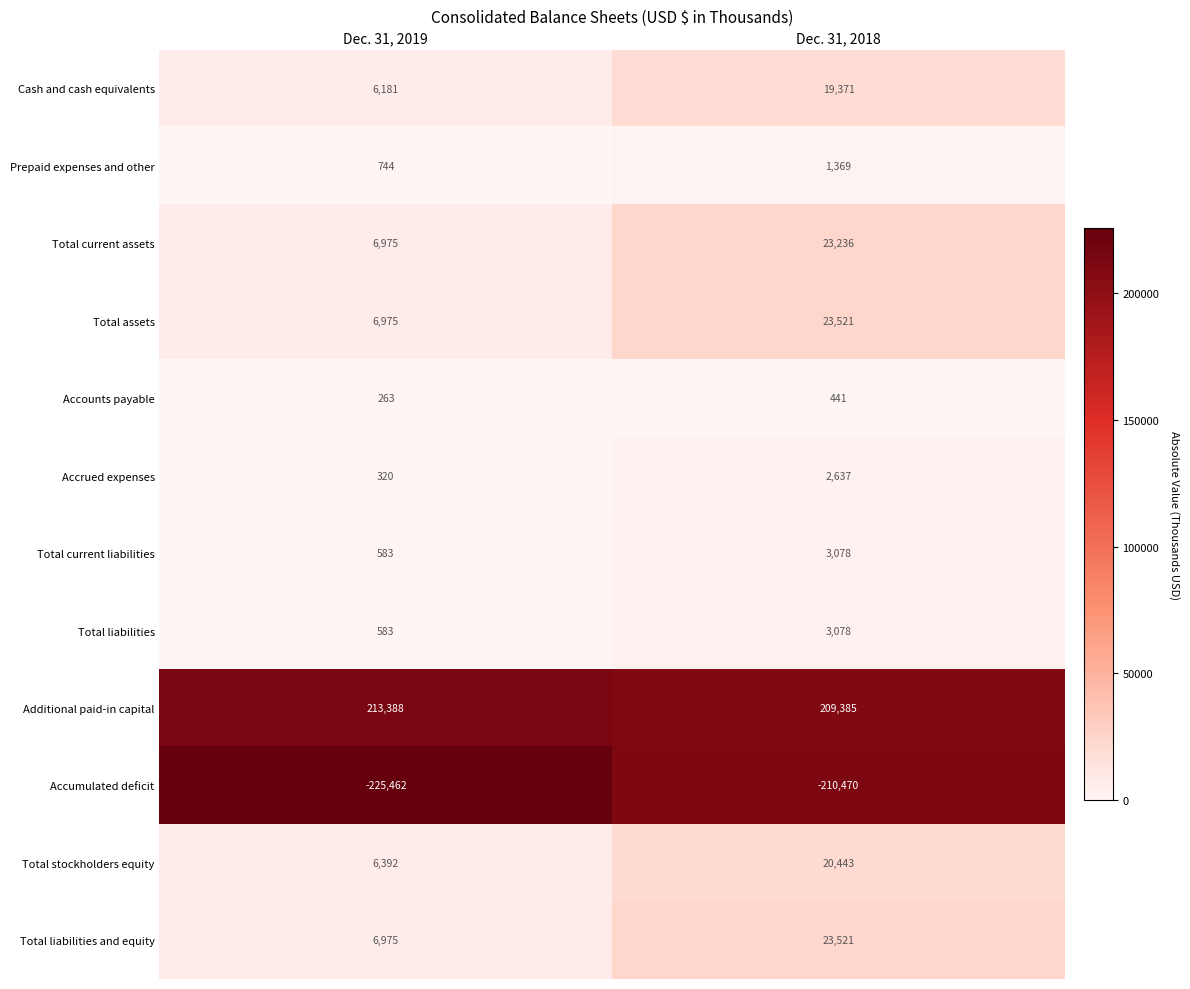

What is the approximate value of Total stockholders equity at Dec. 31, 2019?

6392